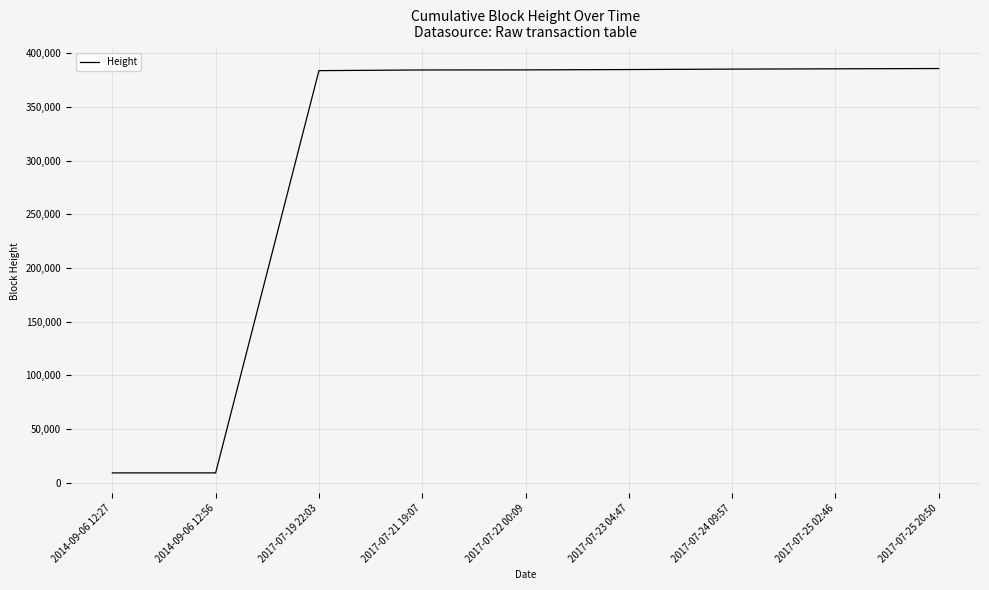

What is the difference between the maximum and minimum values?

376300